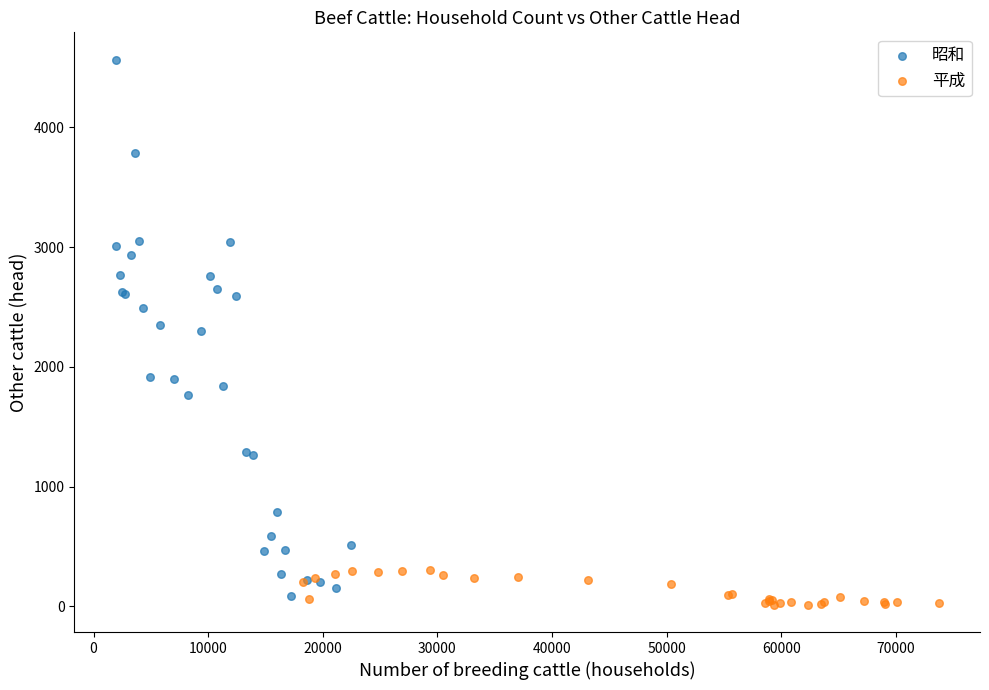

What are all the series names shown in the legend?

昭和, 平成